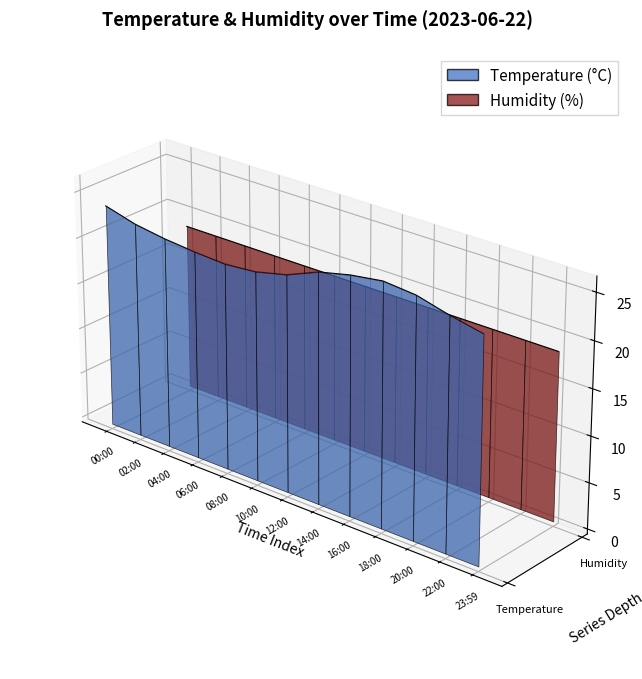

How many data points does each series have?

13